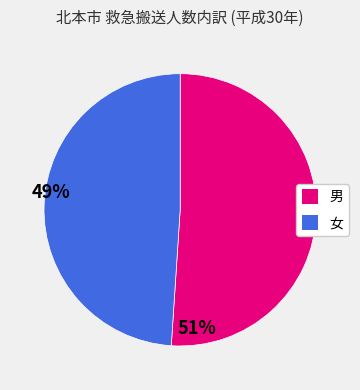

Combined, do 男 and 女 account for over 50%?

Yes